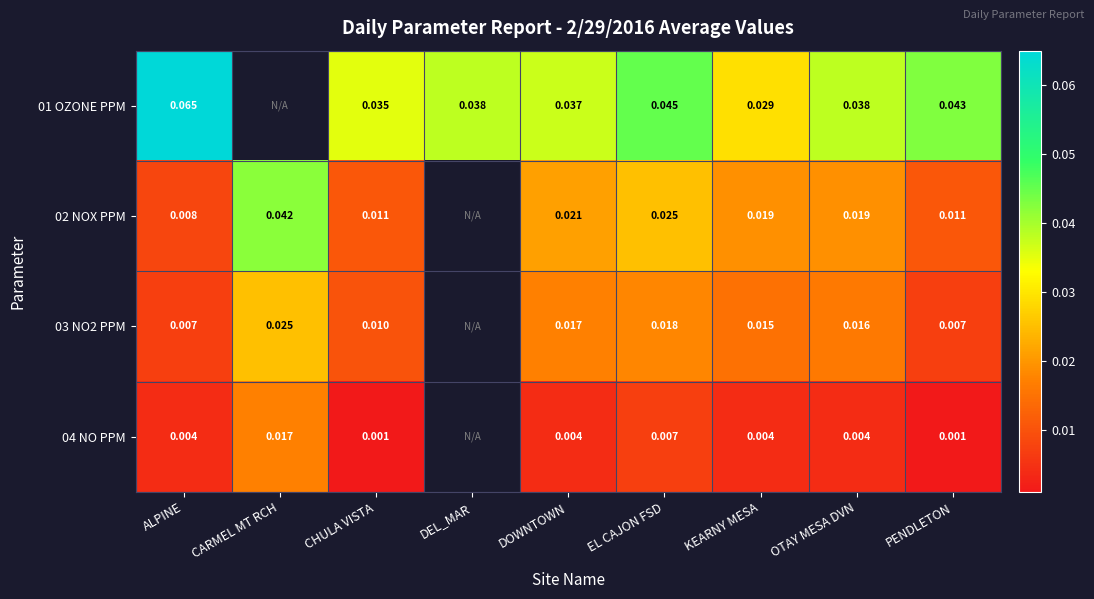

Between OTAY MESA DVN and ALPINE, which is larger?

ALPINE